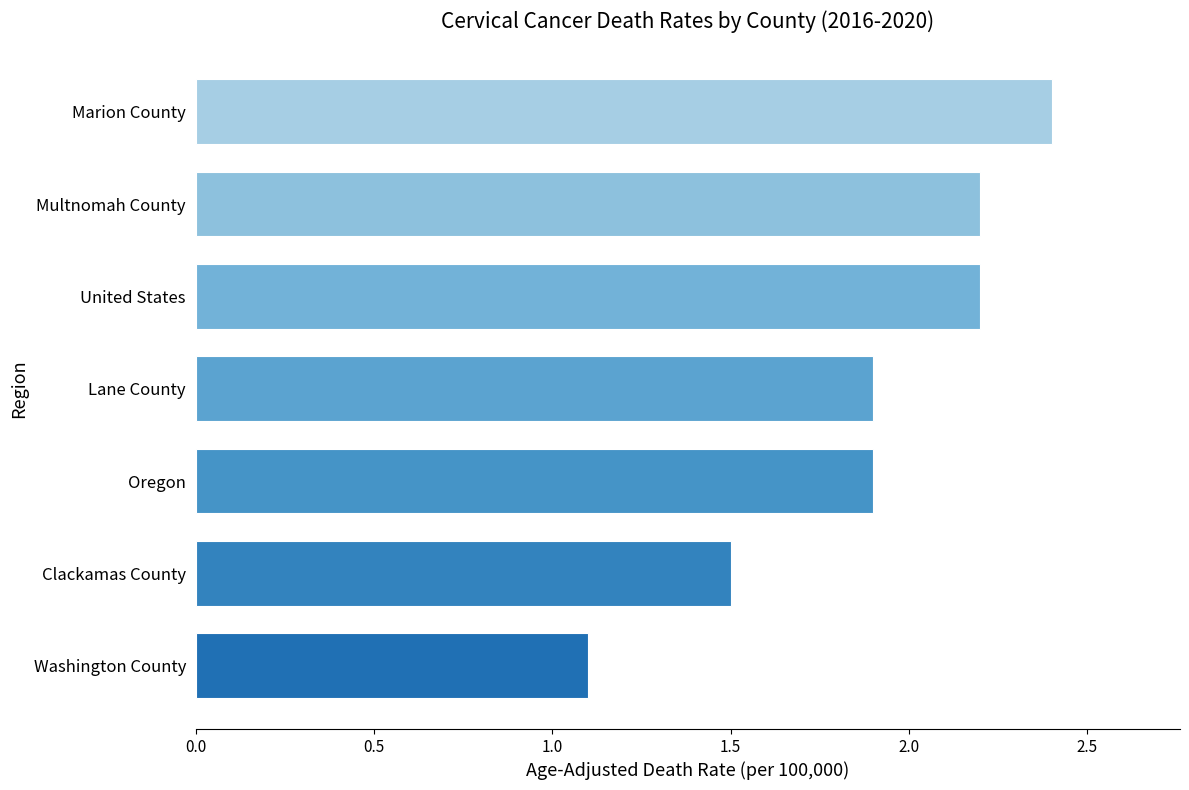

What is the minimum value shown in the chart?

1.1